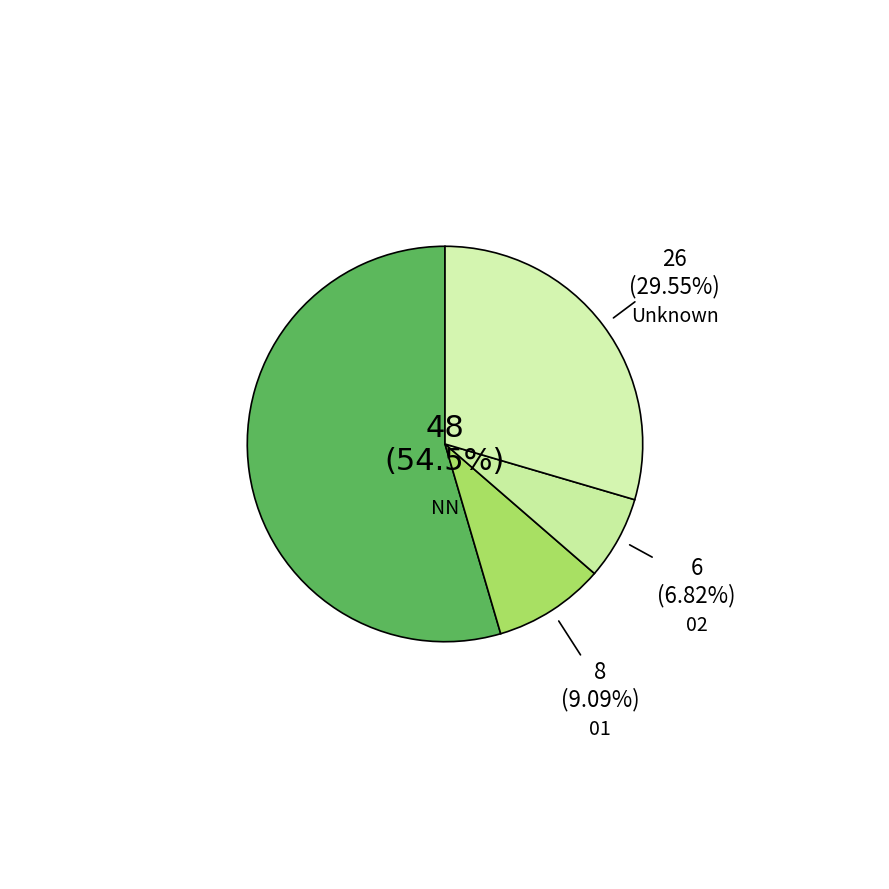

Is NN the majority of the pie?

Yes